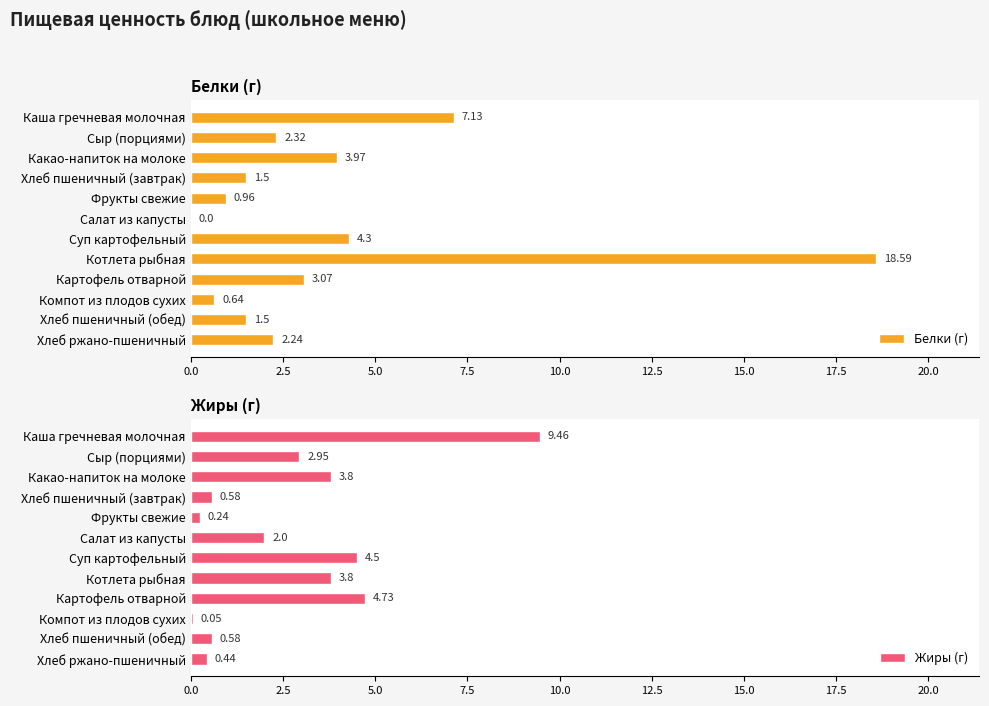

What is the sum of all Белки (г) values?

46.2